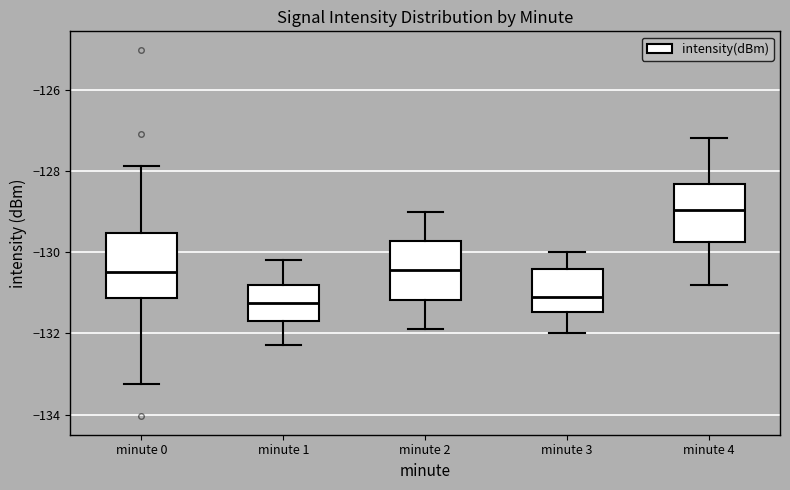

Where does the lower whisker of the box for minute 4 end on the y-axis? The values are not printed on the chart, so give them approximately, as read against the axis.

-130.8